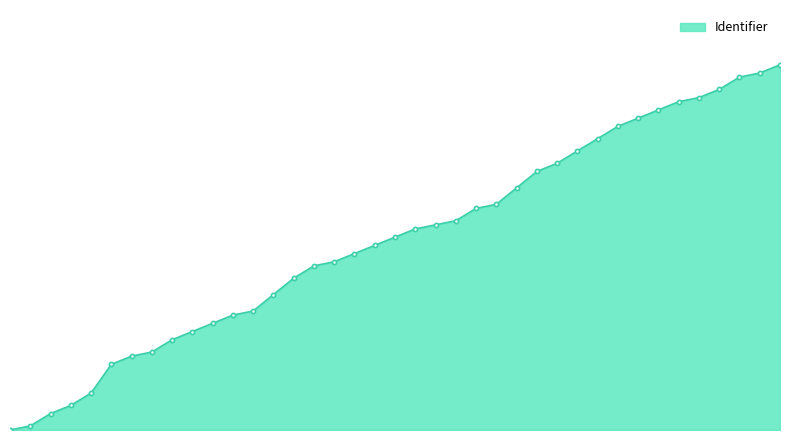

What is the value of the 6th point from the left?

16